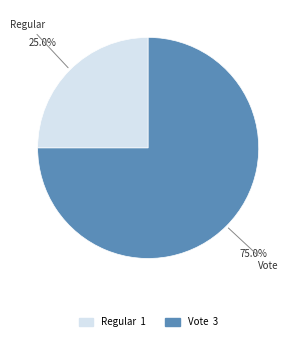

To the nearest percent, what is the combined percentage of Regular and Vote?

100%